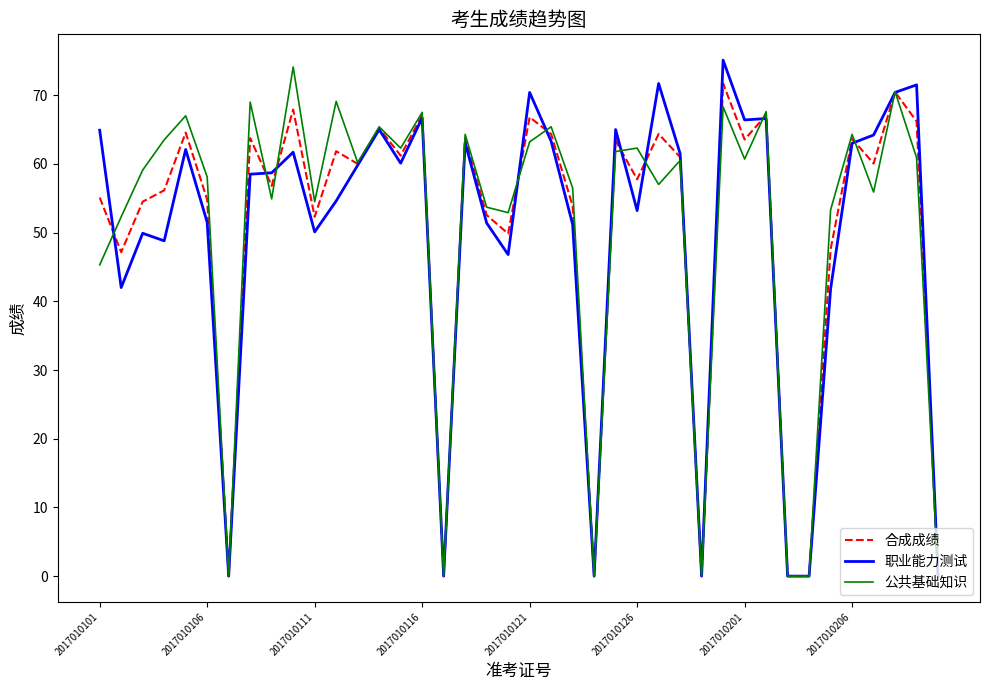

What is the maximum value shown in the chart?

75.1